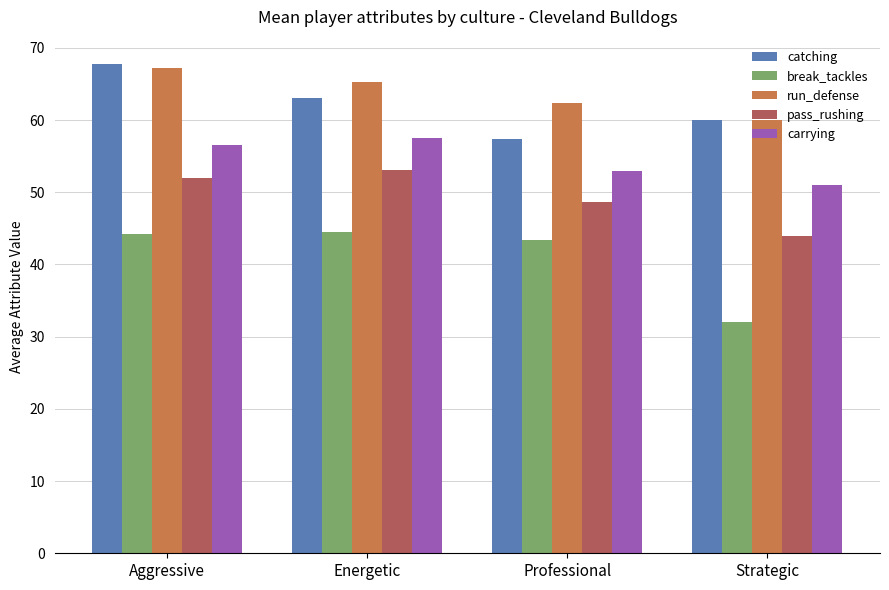

What is the total value across all series at Strategic?

247.0